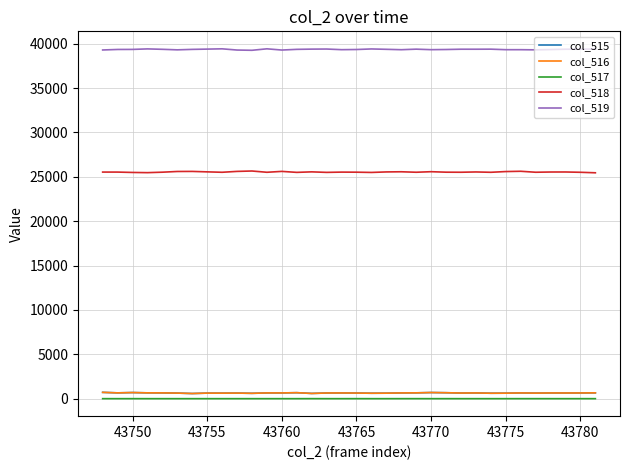

True or false: col_515 and col_519 cross at least once.

False